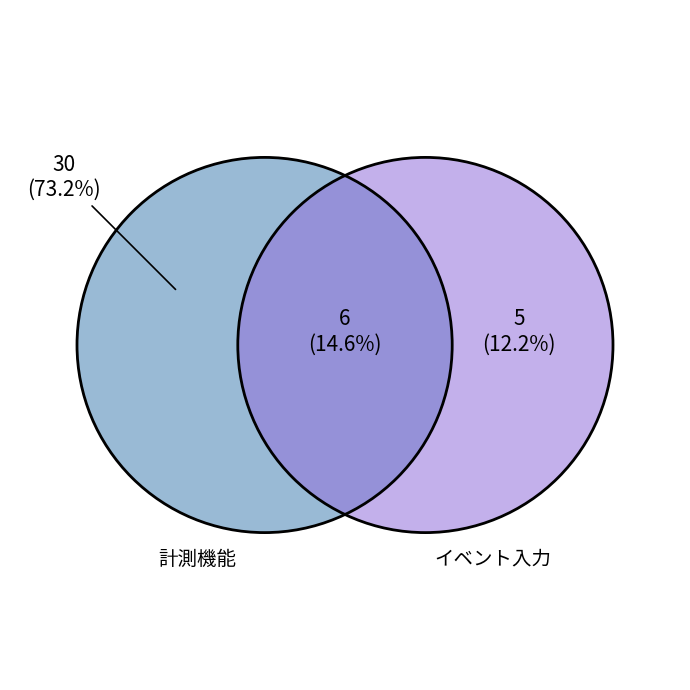

Is it true that 1-3 is 39% of the pie?

False